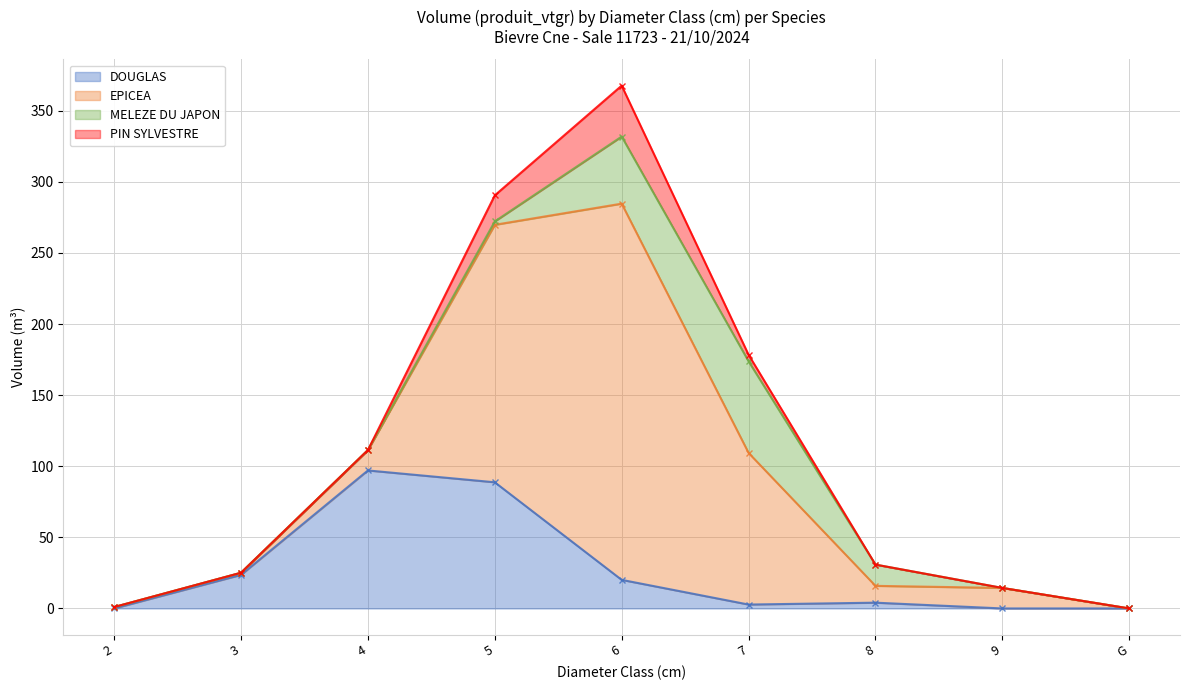

At which label does MELEZE DU JAPON reach its minimum?

2